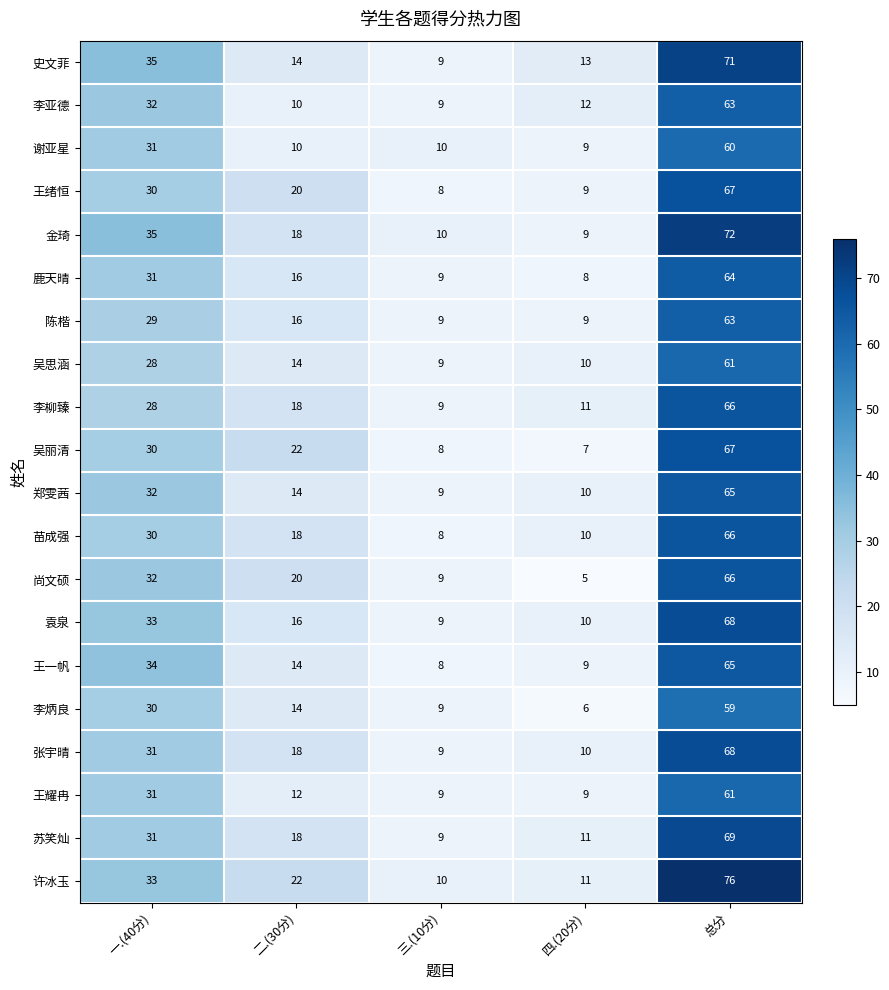

What is the sum of the 苏笑灿 values at 一.(40分) and 三.(10分)?

40